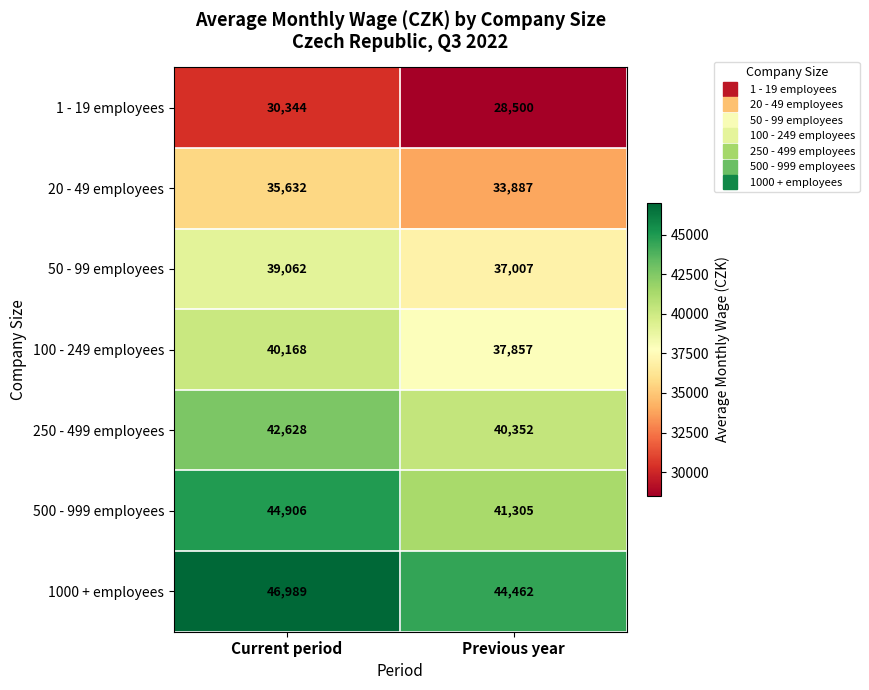

Rank the series at Previous year from lowest to highest value.

1 - 19 employees, 20 - 49 employees, 50 - 99 employees, 100 - 249 employees, 250 - 499 employees, 500 - 999 employees, 1000 + employees